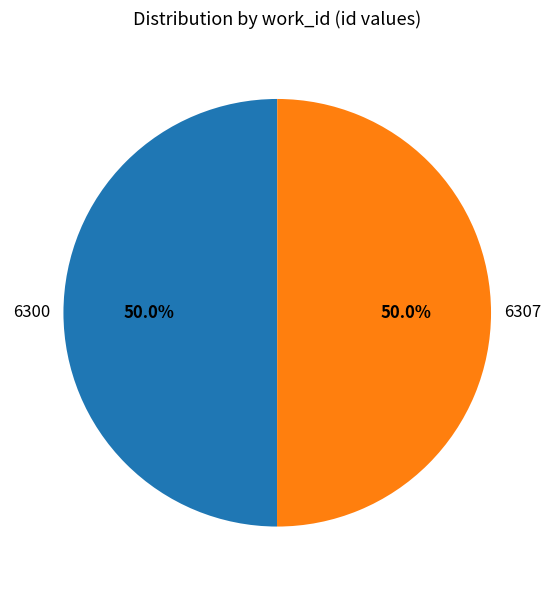

Is it true that 6307 is 50% of the pie?

True